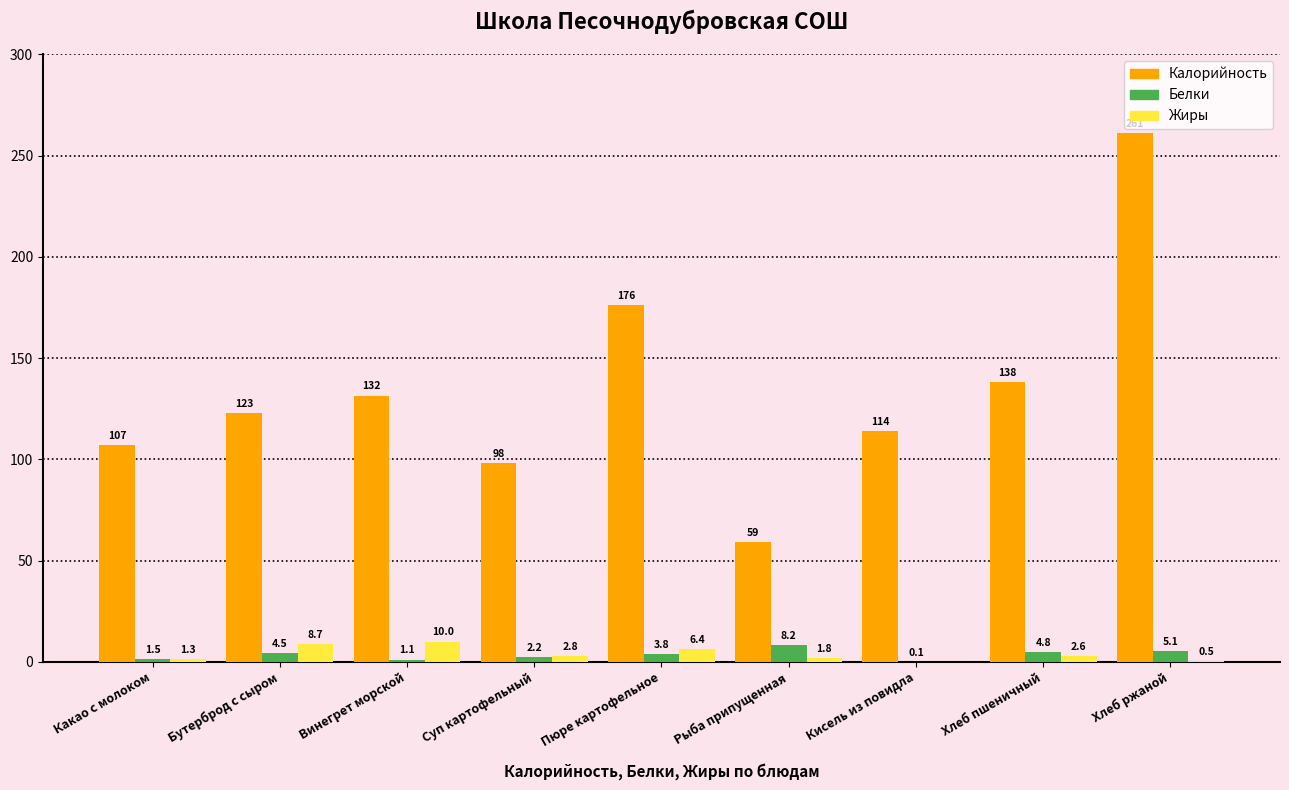

Which series changed the most between Рыба припущенная and Хлеб ржаной?

Калорийность